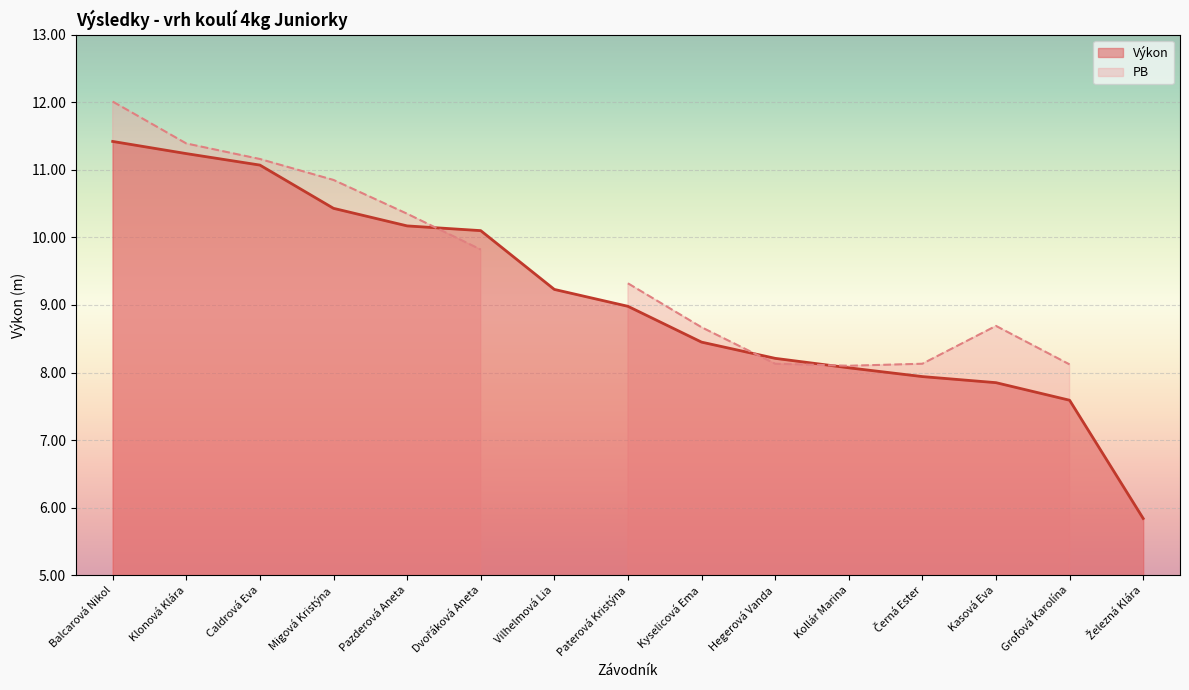

Rank the categories by value from highest to lowest.

Balcarová Nikol, Klonová Klára, Caldrová Eva, Migová Kristýna, Pazderová Aneta, Dvořáková Aneta, Vilhelmová Lia, Paterová Kristýna, Kyselicová Ema, Hegerová Vanda, Kollár Marina, Černá Ester, Kasová Eva, Grofová Karolína, Železná Klára